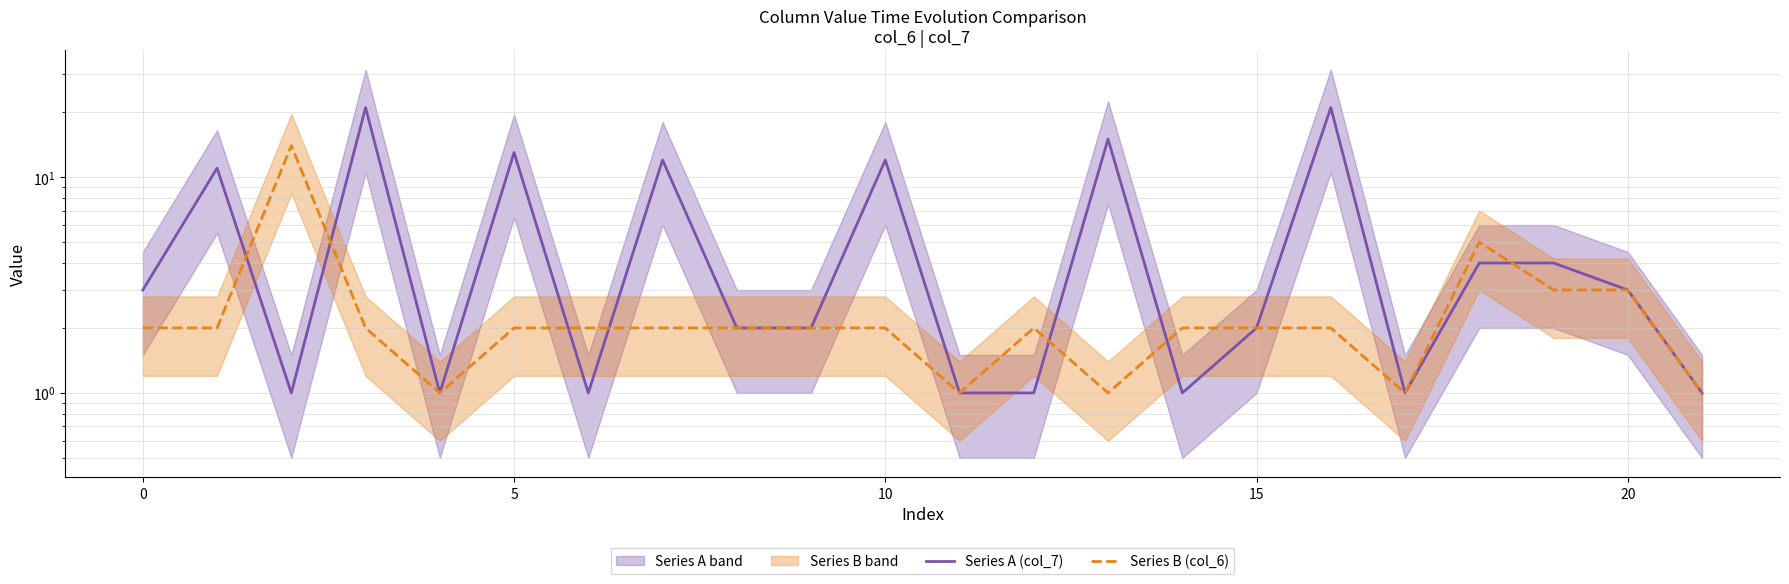

What is the value of the Series A (col_7) point at the 10th from the left?

2